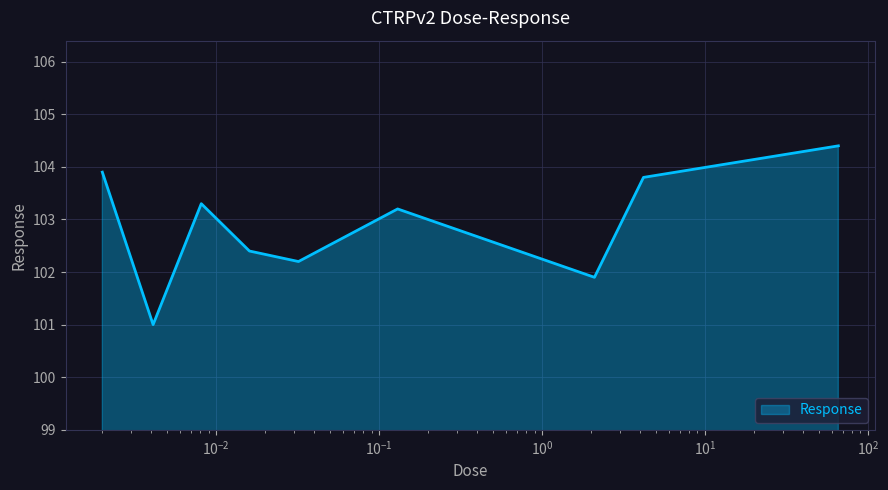

What is the difference between the maximum and minimum values?

3.4